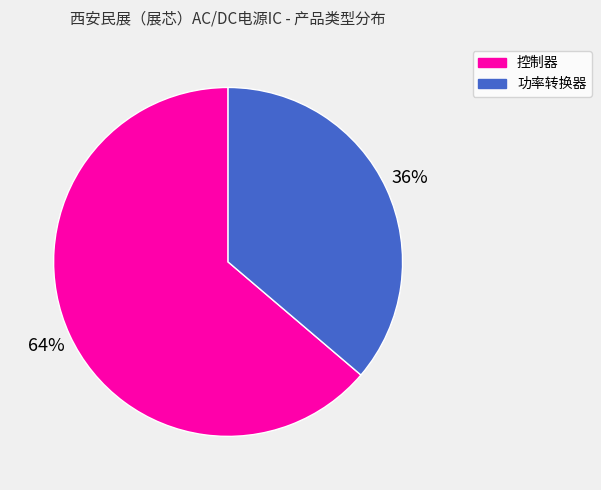

Rank the categories by value from lowest to highest.

功率转换器, 控制器